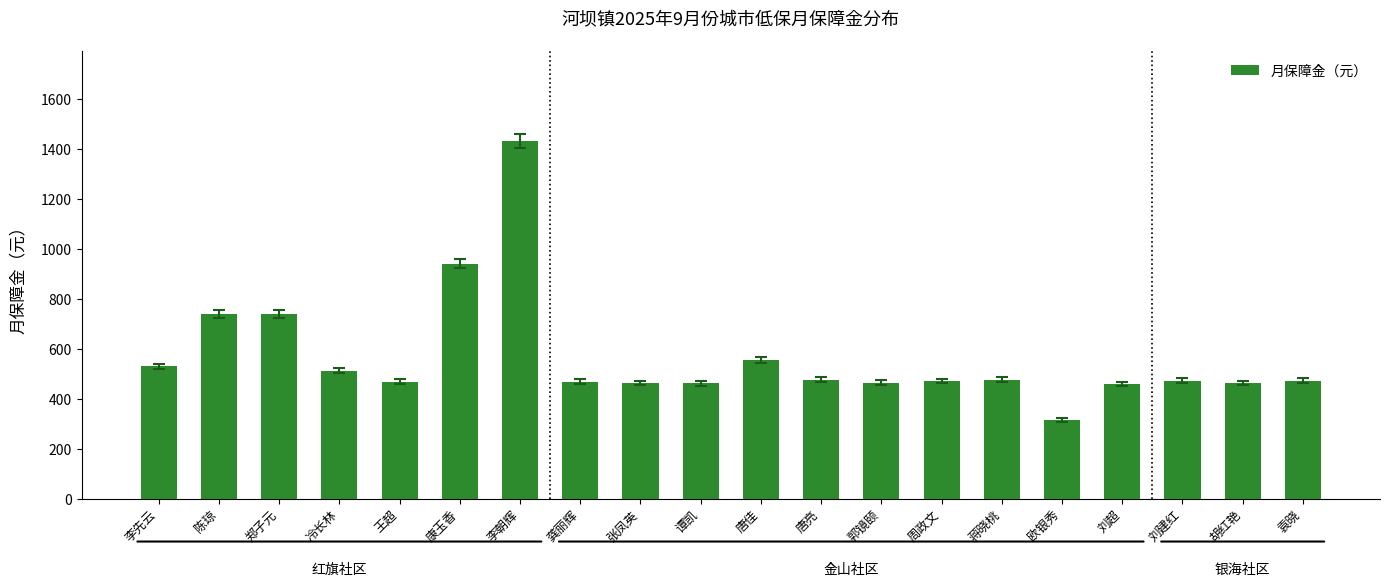

Where does the data first go above 472?

李先云